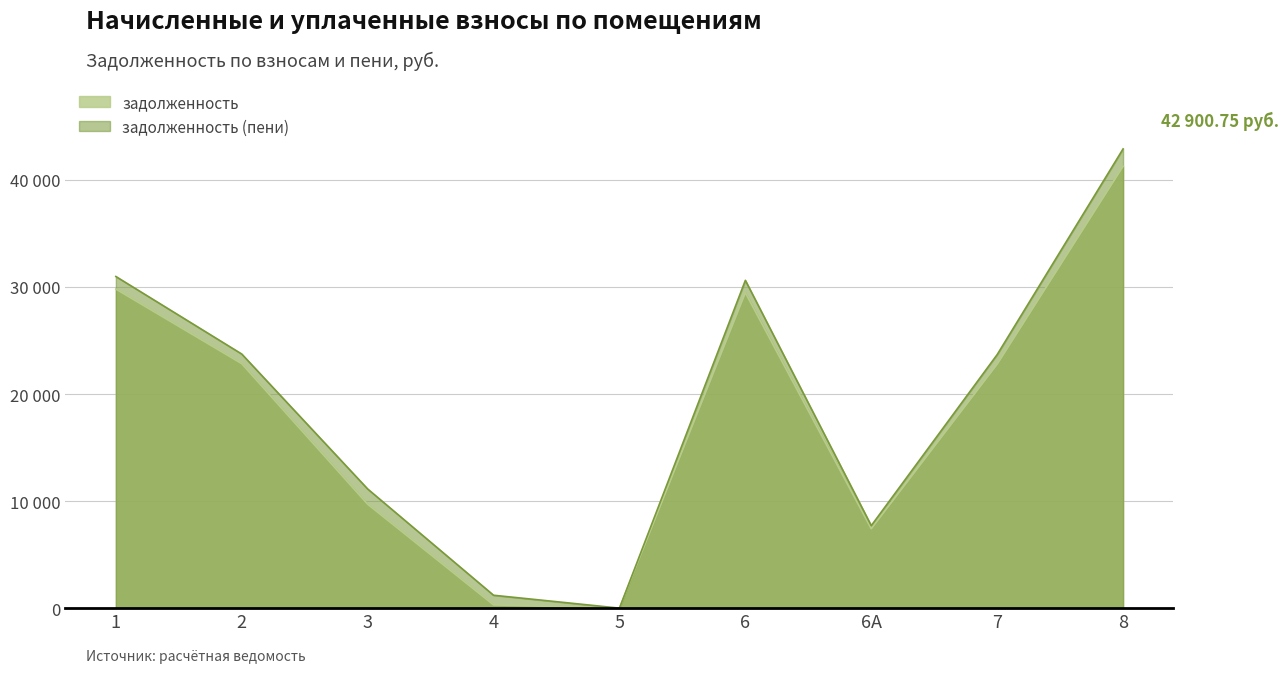

What is the lowest value of the задолженность (пени) series?

0.5